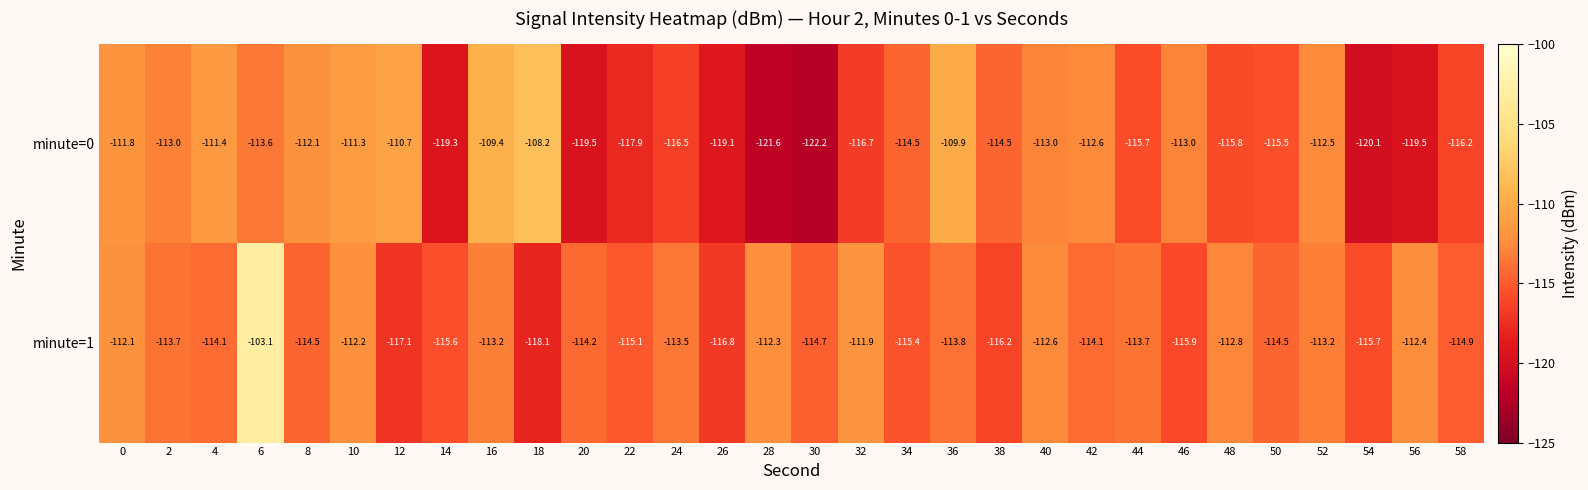

At which category is the sum across all series the highest?

6